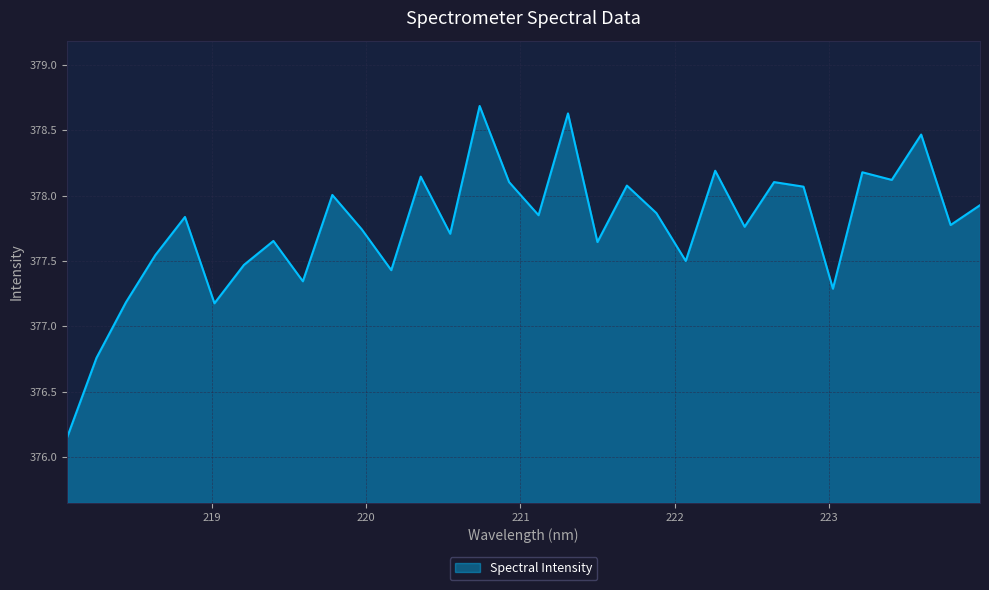

What is the difference between the maximum and minimum values?

2.5